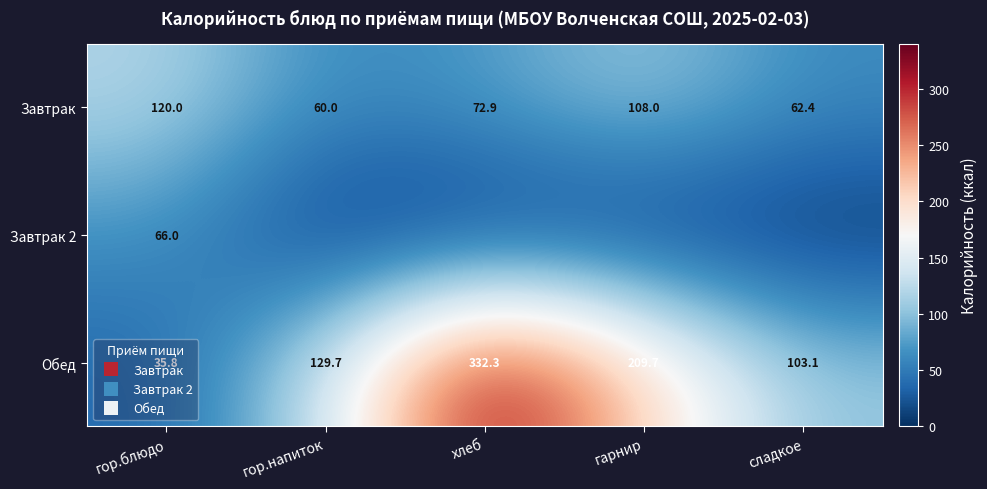

What is the sum of the Обед values at хлеб and гарнир?

542.0